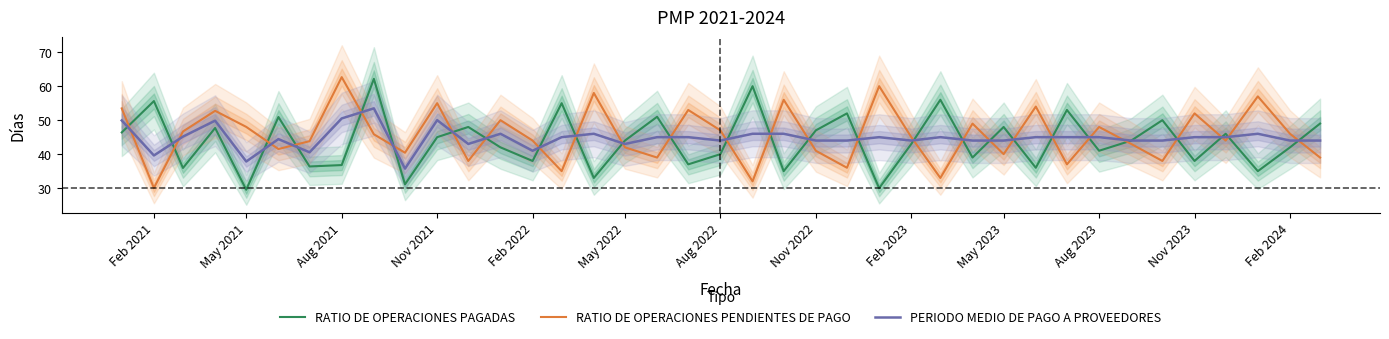

The RATIO DE OPERACIONES PAGADAS series shows 42.0 at Feb 2024. True or false?

True